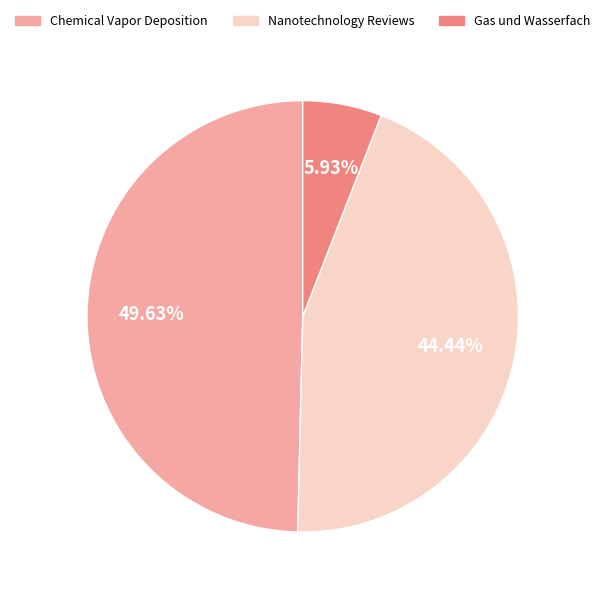

Rank the categories by value from highest to lowest.

Chemical Vapor Deposition, Nanotechnology Reviews, Gas und Wasserfach